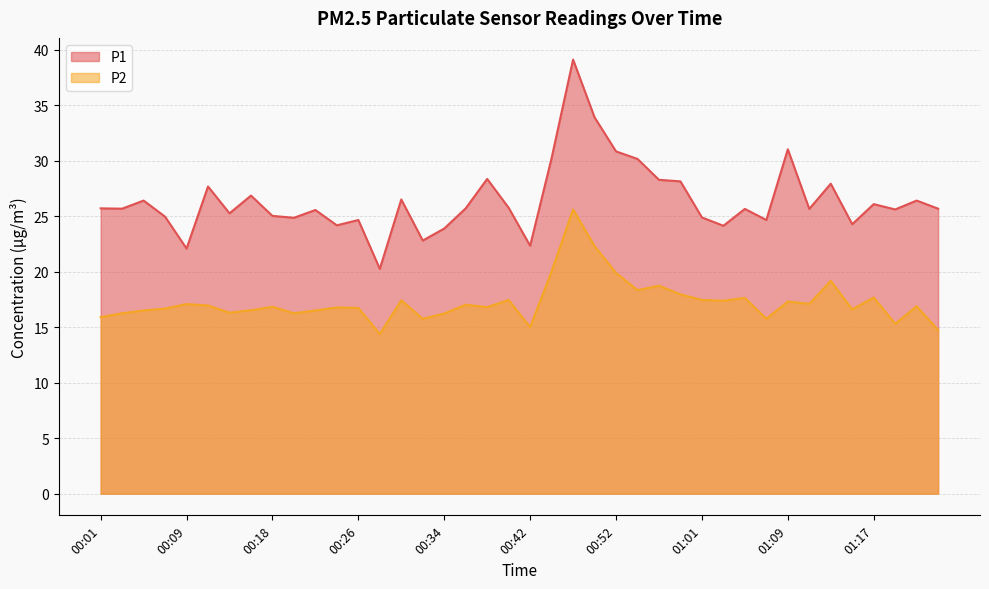

The P1 series shows 26.4 at 00:05. True or false?

True